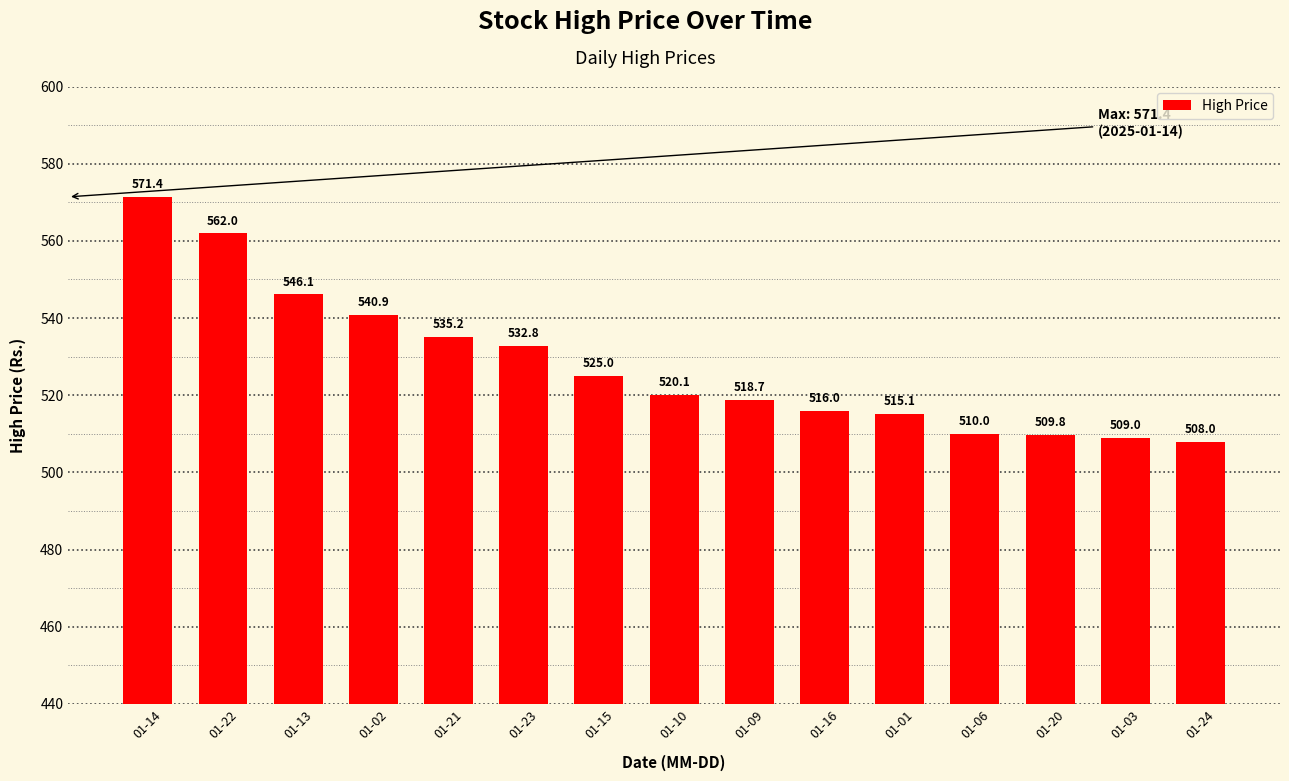

What is the value of the 8th bar from the left?

520.1